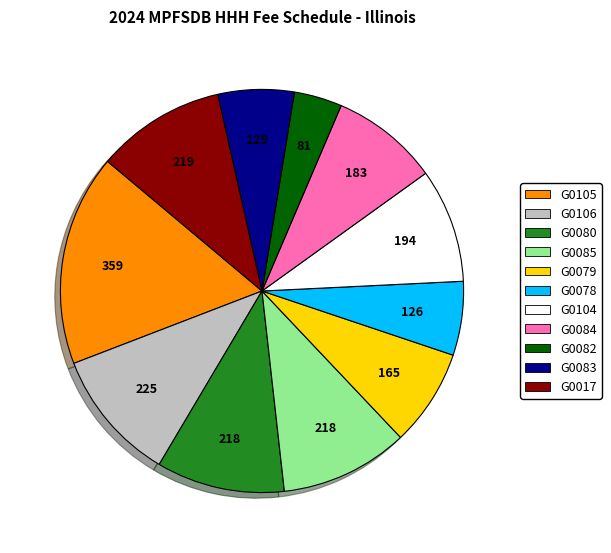

Do G0079 and G0017 together represent more than half of the pie?

No